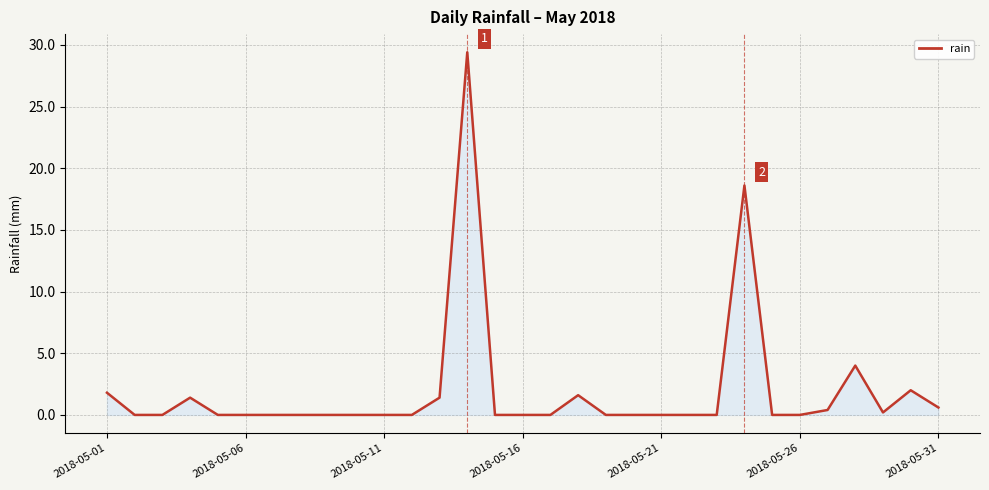

What is the difference between the maximum and minimum values?

29.4